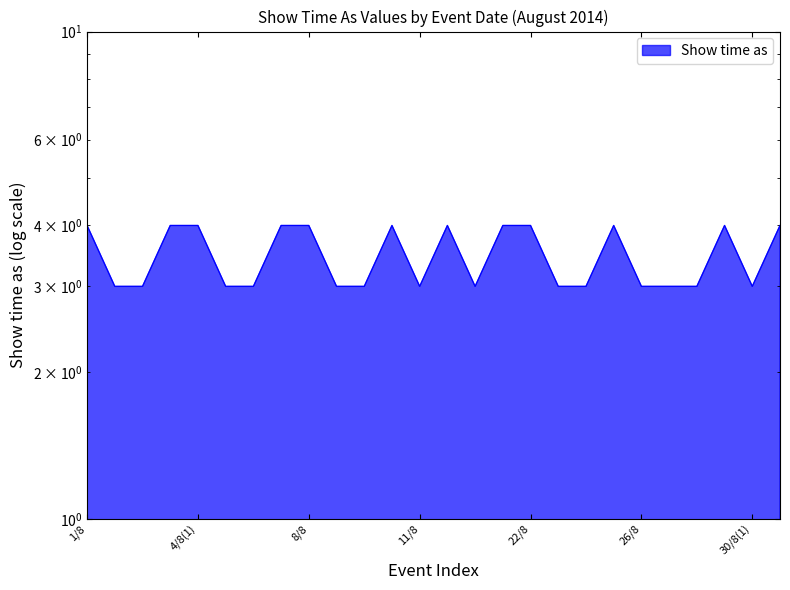

List the labels in order of value, smallest first.

2/8(1), 2/8(2), 4/8(2), 5/8(1), 9/8(1), 9/8(2), 11/8, 16/8(1), 23/8(1), 23/8(2), 26/8, 27/8(1), 27/8(2), 30/8(1), 1/8, 2/8(3), 4/8(1), 5/8(2), 8/8, 9/8(3), 15/8, 16/8(2), 22/8, 23/8(3), 29/8, 30/8(2)